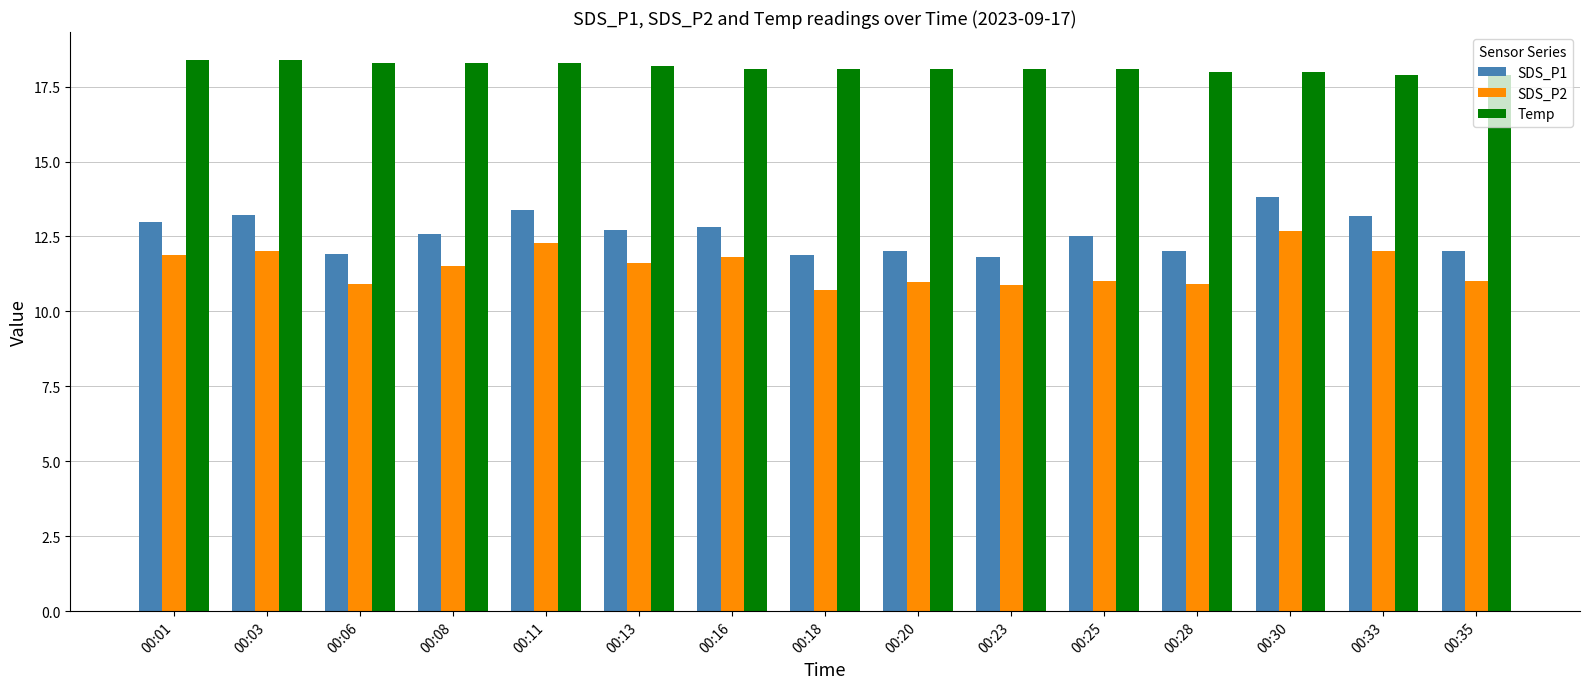

What is the total value across all series at 00:25?

41.6